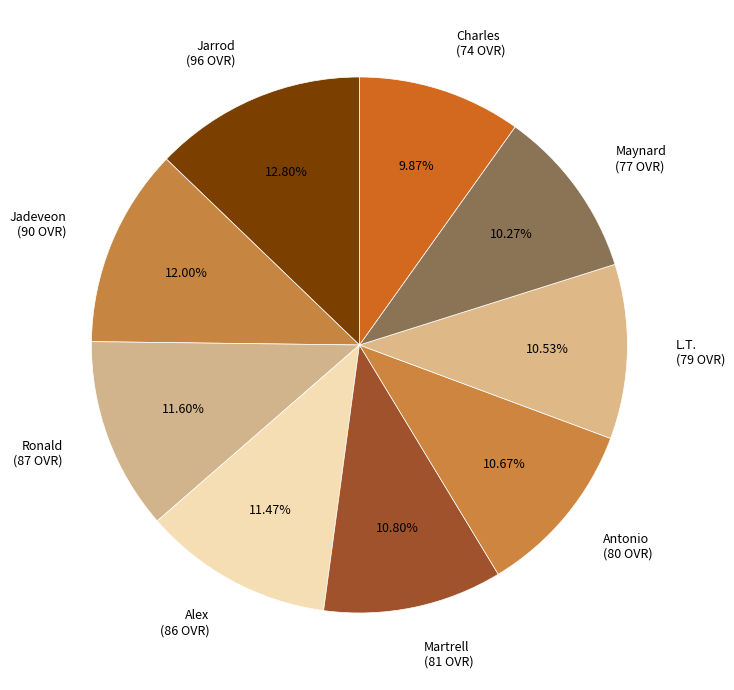

How many slices are in this pie chart?

9